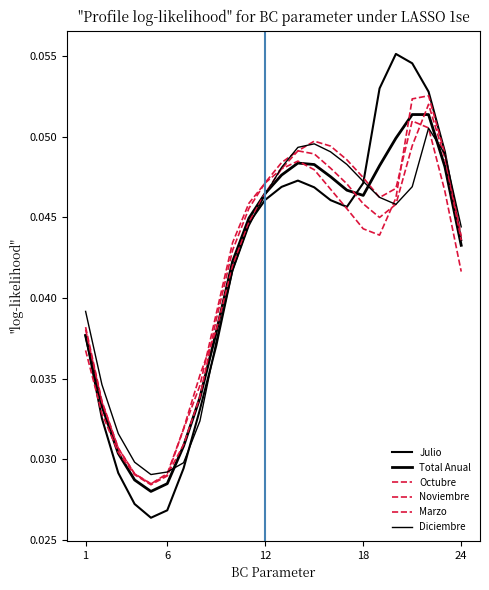

How many distinct data groups are displayed?

6